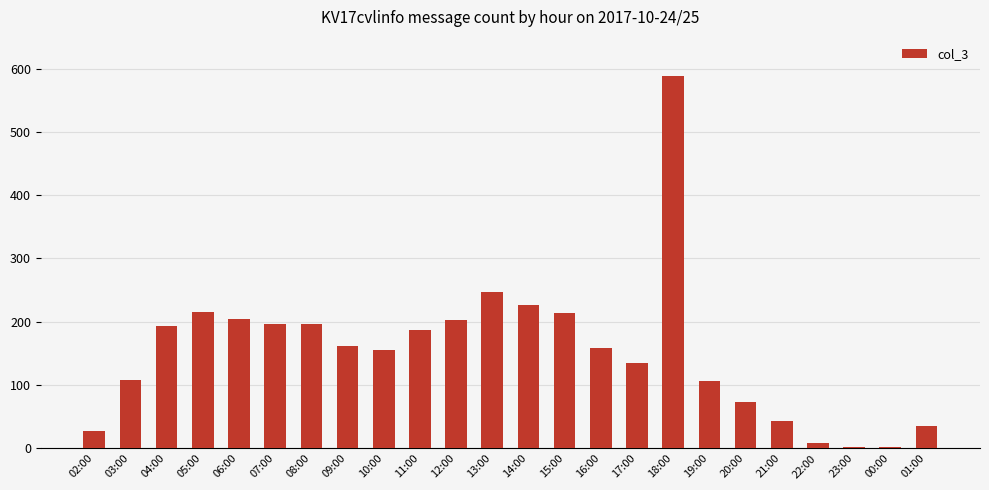

Count the number of data series in this chart.

1